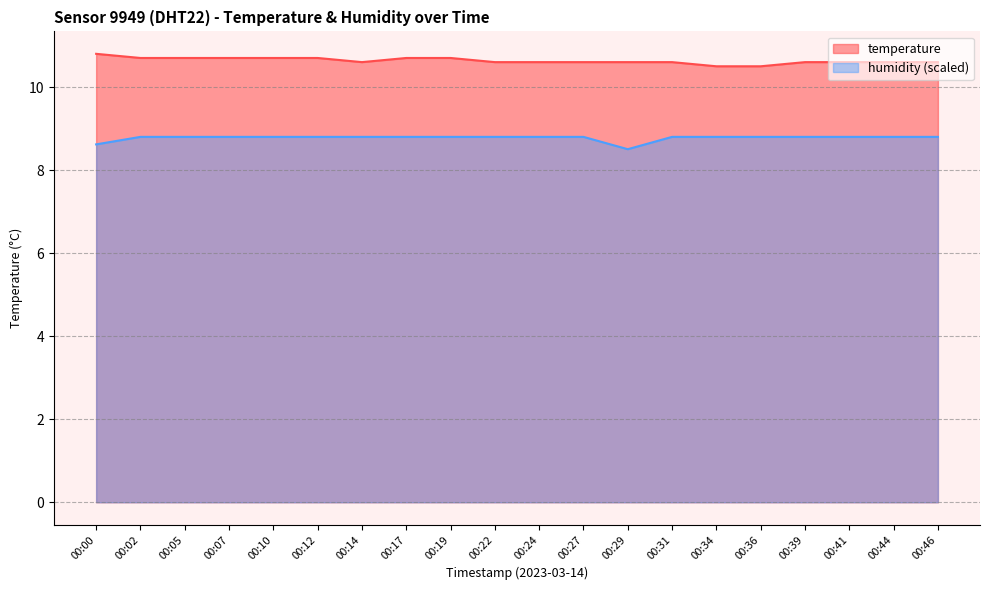

What is the sum of the temperature values at 00:07 and 00:14?

21.3